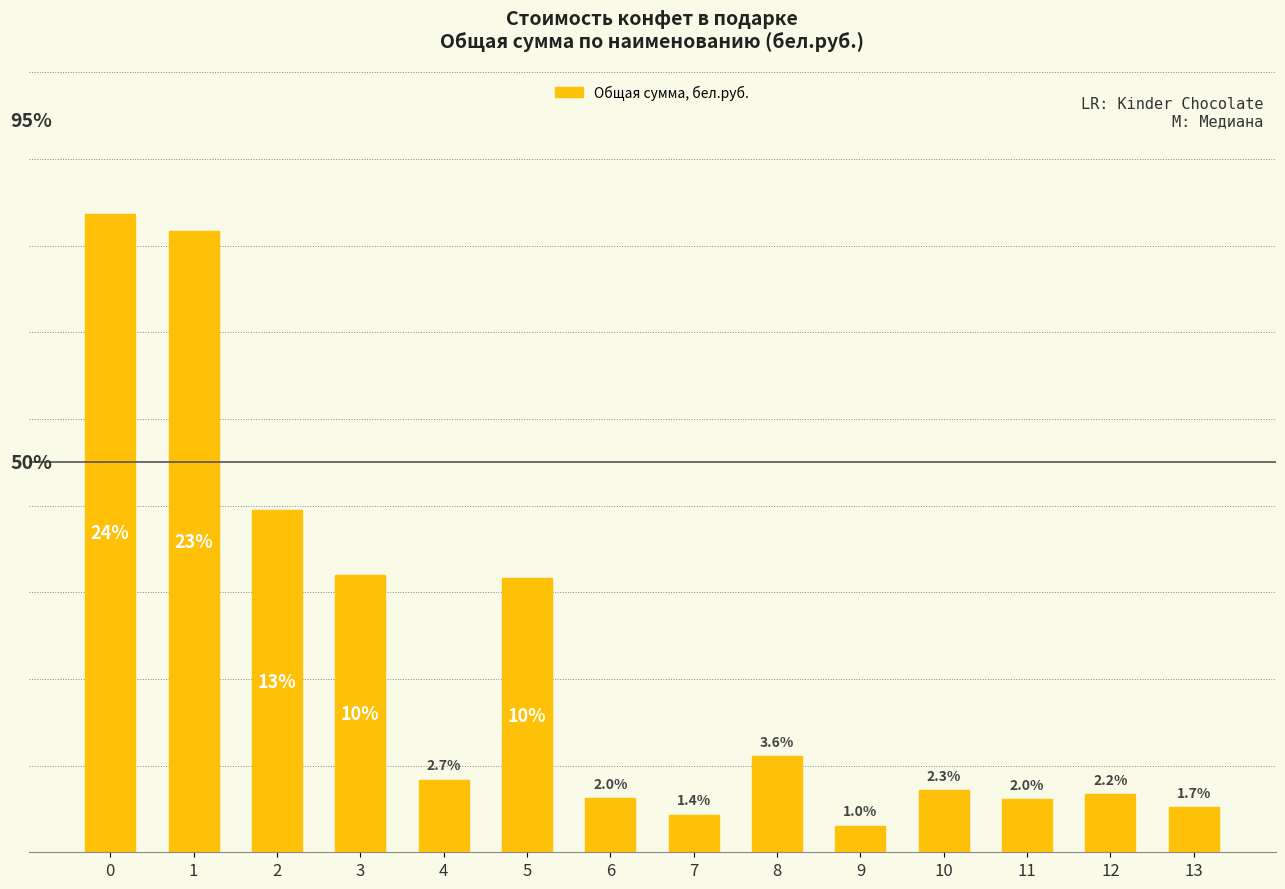

Are the bars horizontal?

No